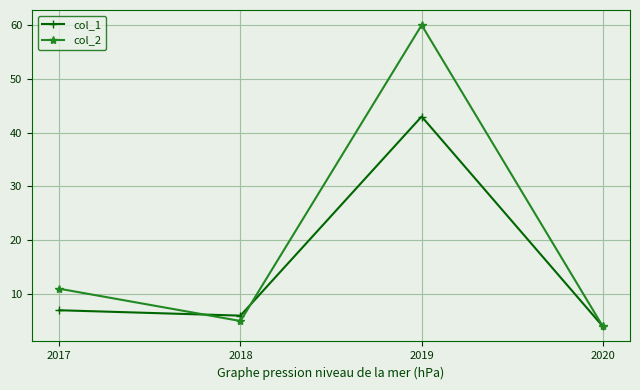

What is the lowest value of the col_1 series?

4